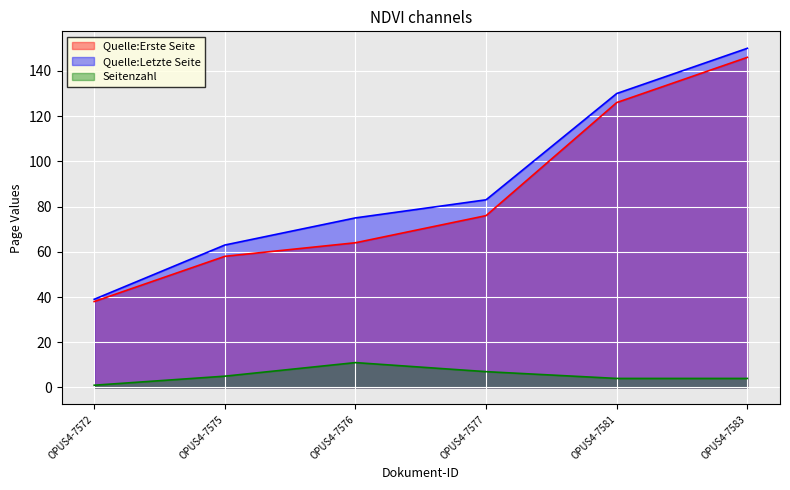

True or false: Quelle:Letzte Seite and Seitenzahl intersect in this chart.

False